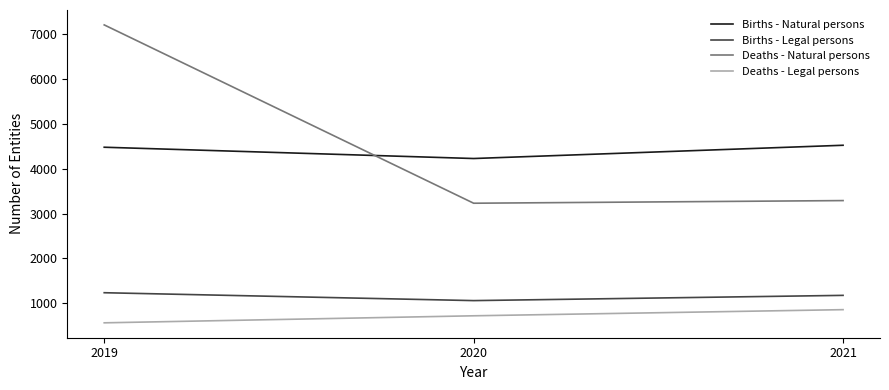

Is it true that Deaths - Natural persons equals 5357 at 2021?

False